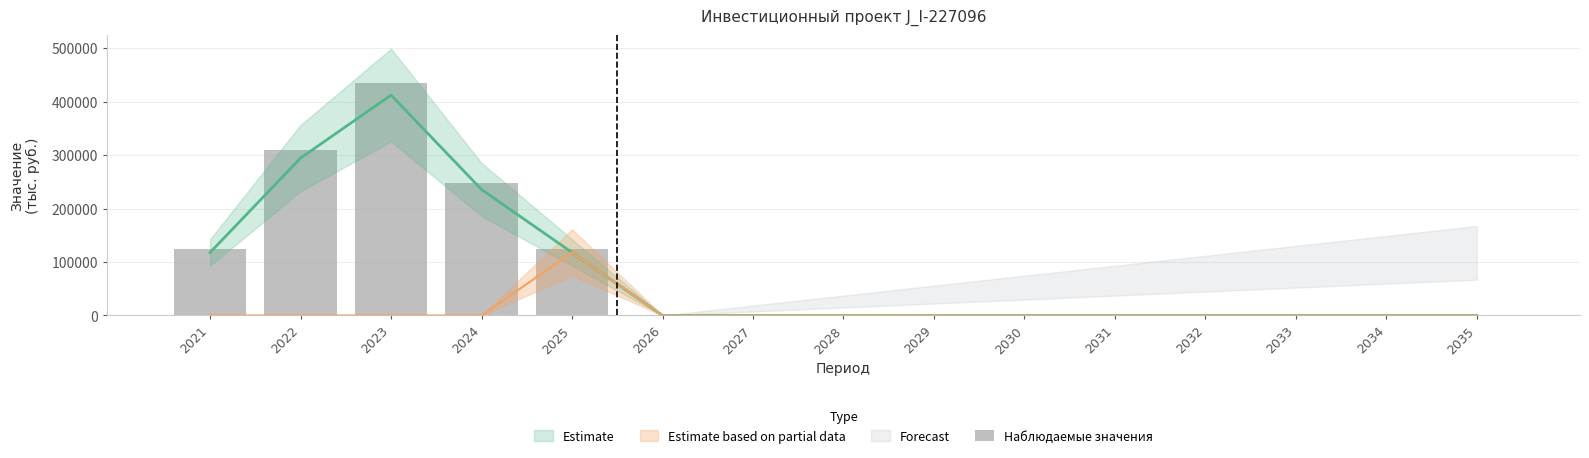

Are the bars grouped side by side (vs. stacked)?

No